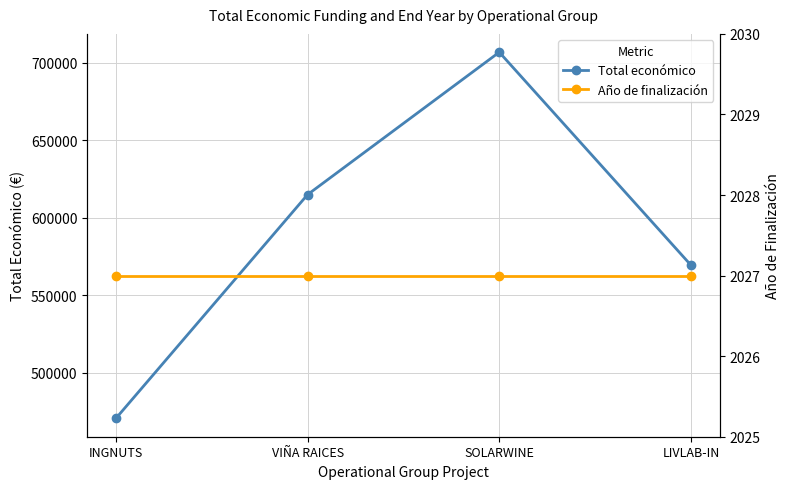

Which series has the largest total across all categories?

Total económico